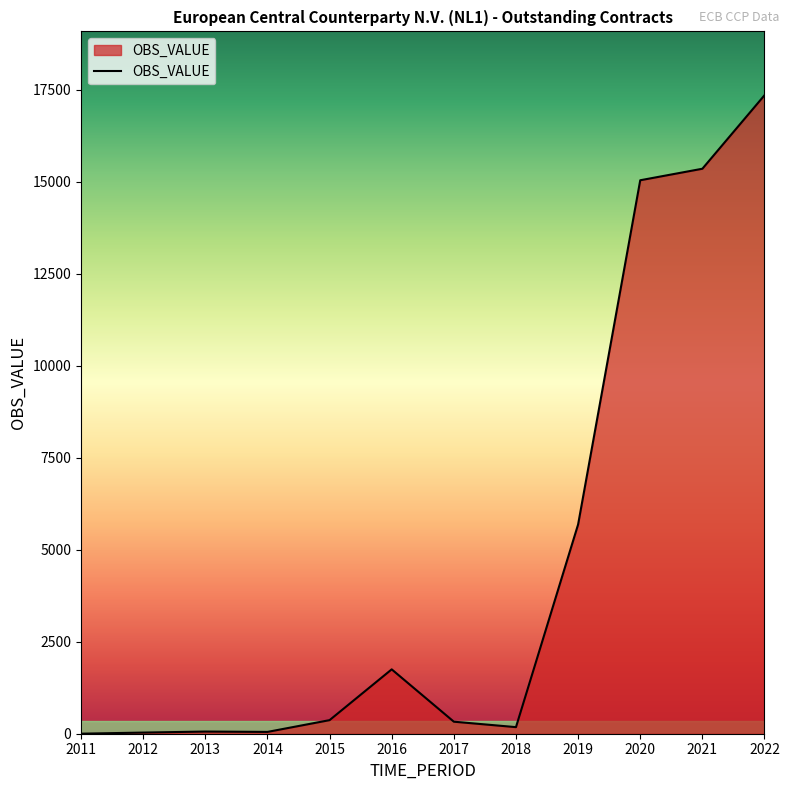

True or false: the data shows 15039 at 2020.

True